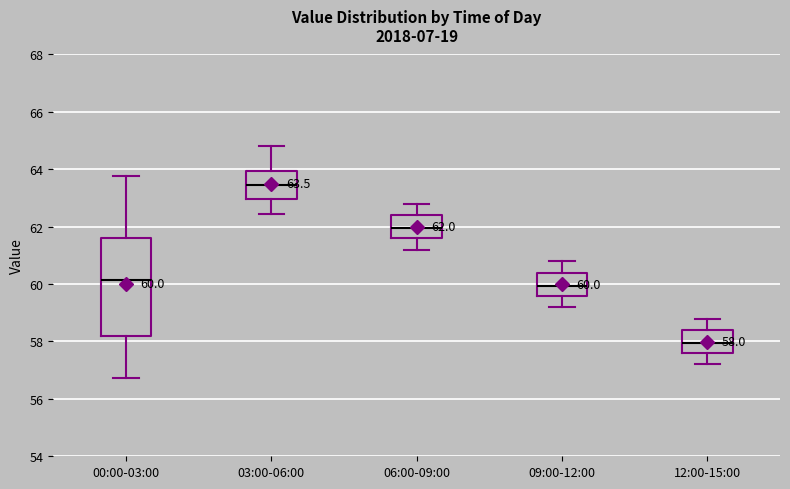

Which box has the lowest median line?

12:00-15:00